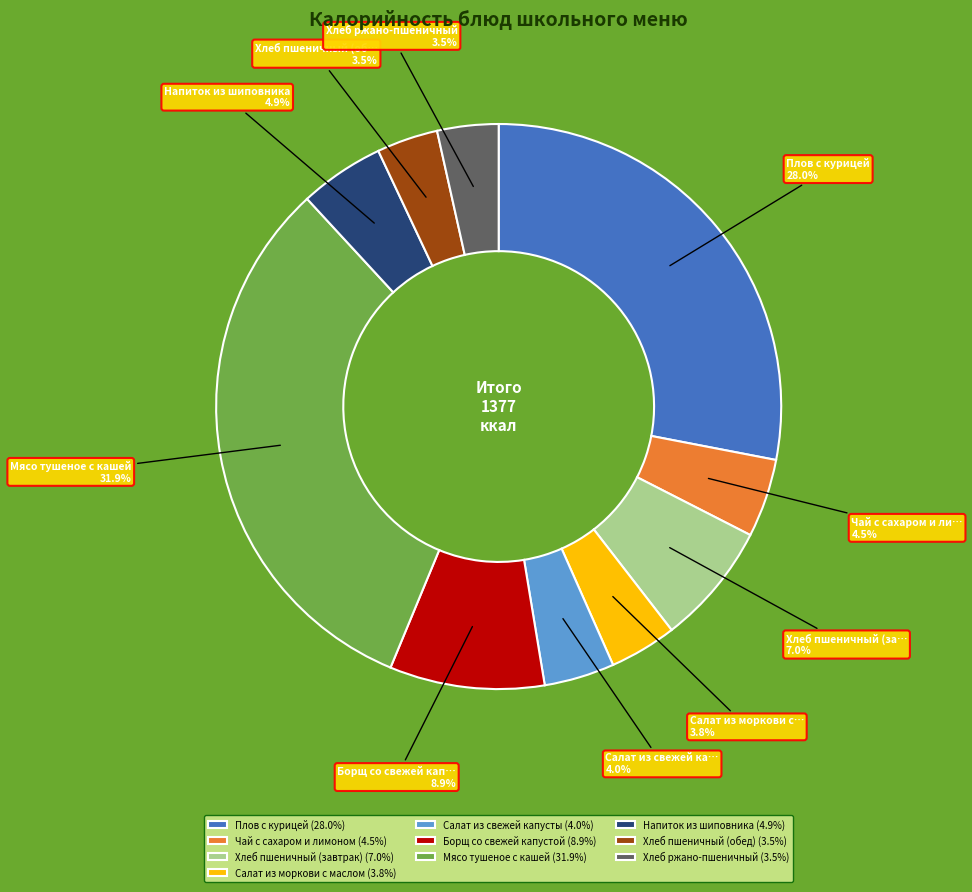

To the nearest percent, what is the difference between the Хлеб ржано-пшеничный and Мясо тушеное с кашей slice percentages?

28%